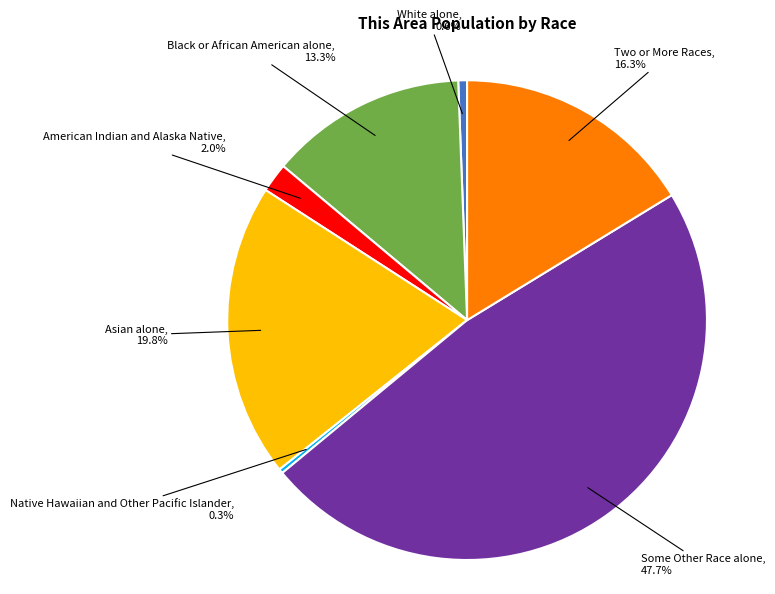

Is there any slice that represents more than half of the pie?

No